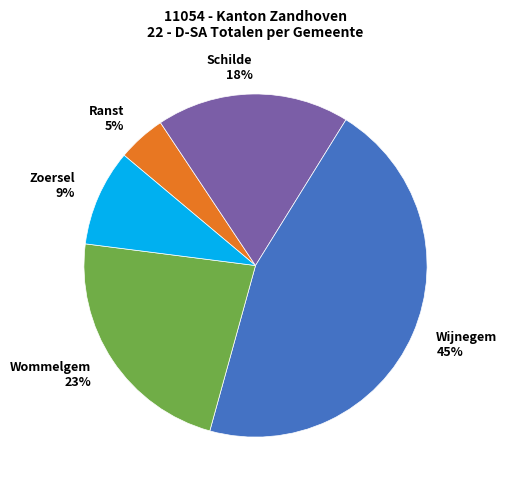

Does any single category account for the majority?

No